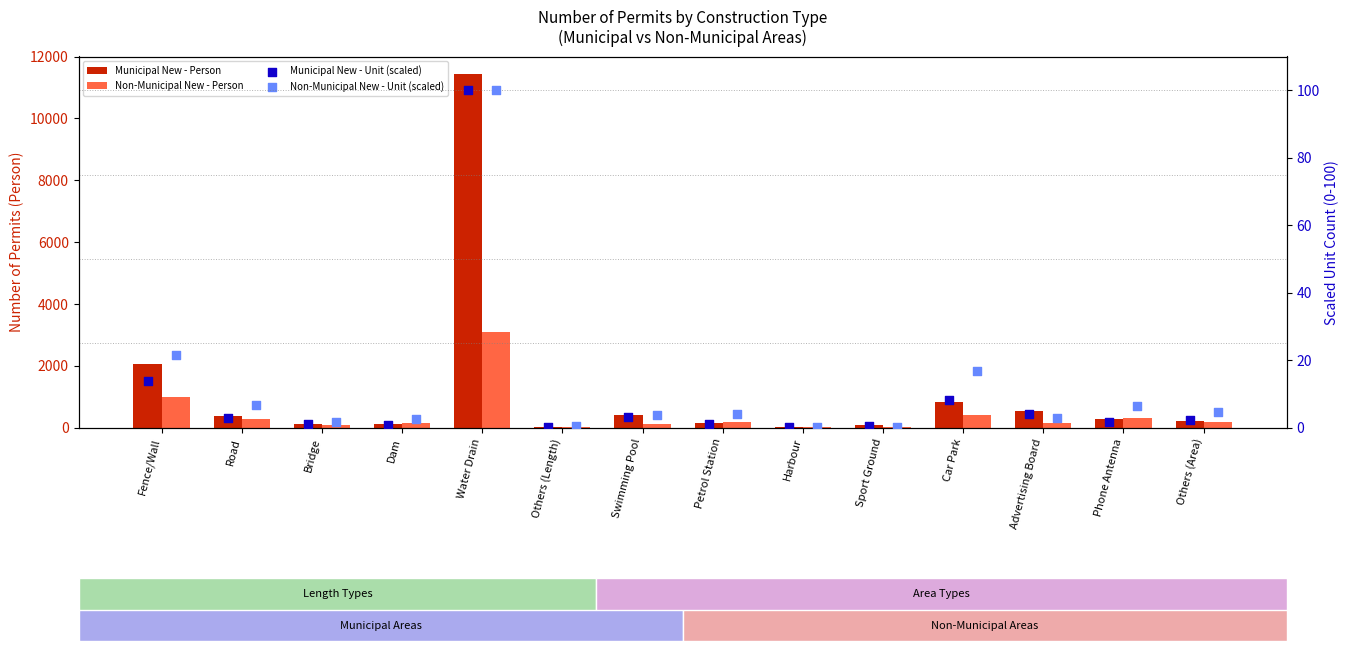

What is the total value across all series at Advertising Board?

662.7